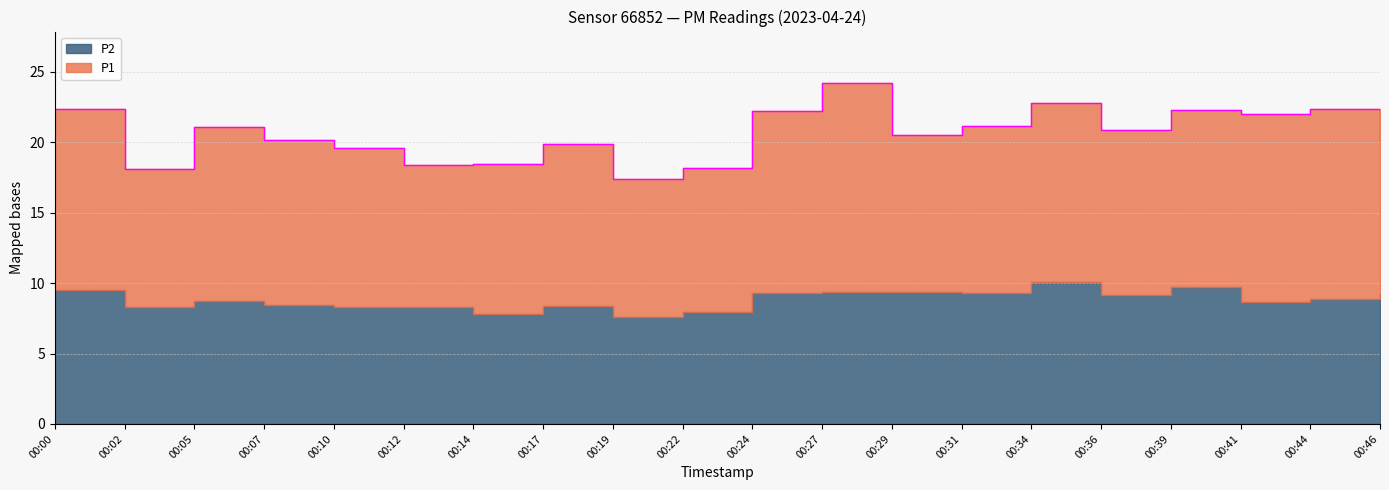

Is it true that P2 equals 13.1 at 00:46?

False